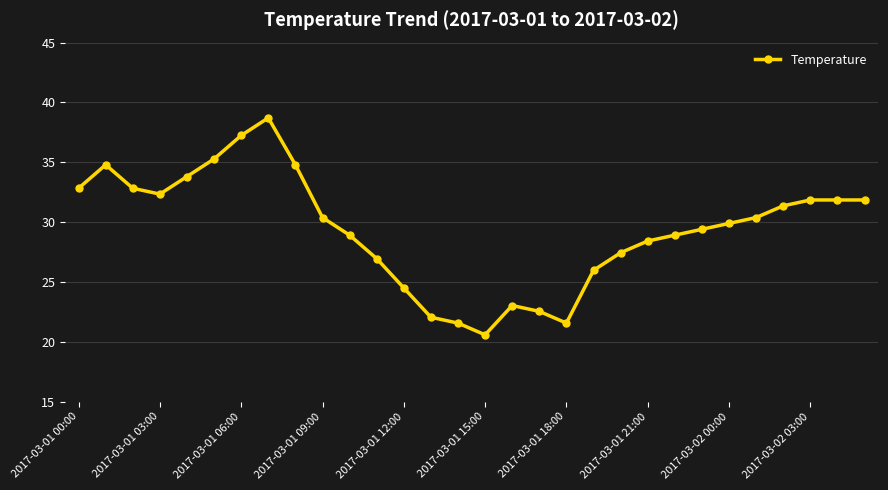

True or false: the data has more than 0 interior local peaks.

True